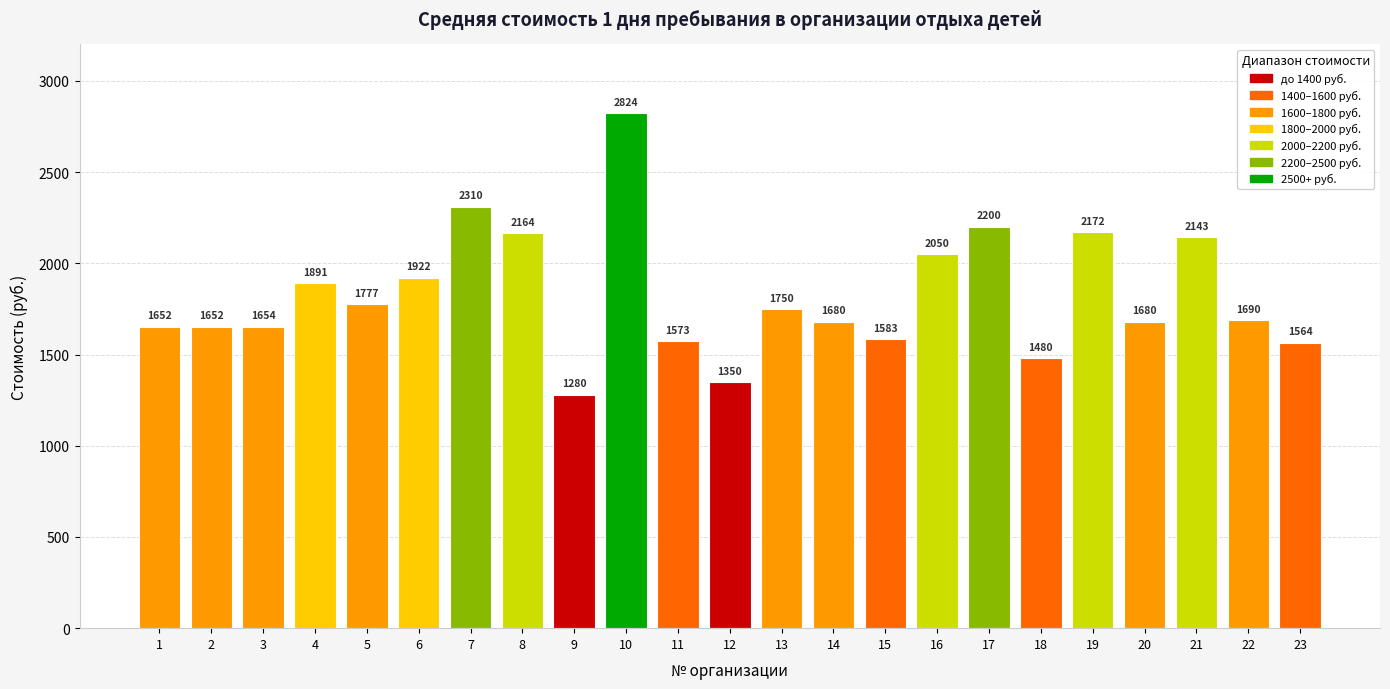

At which label does the data first exceed 1690?

4